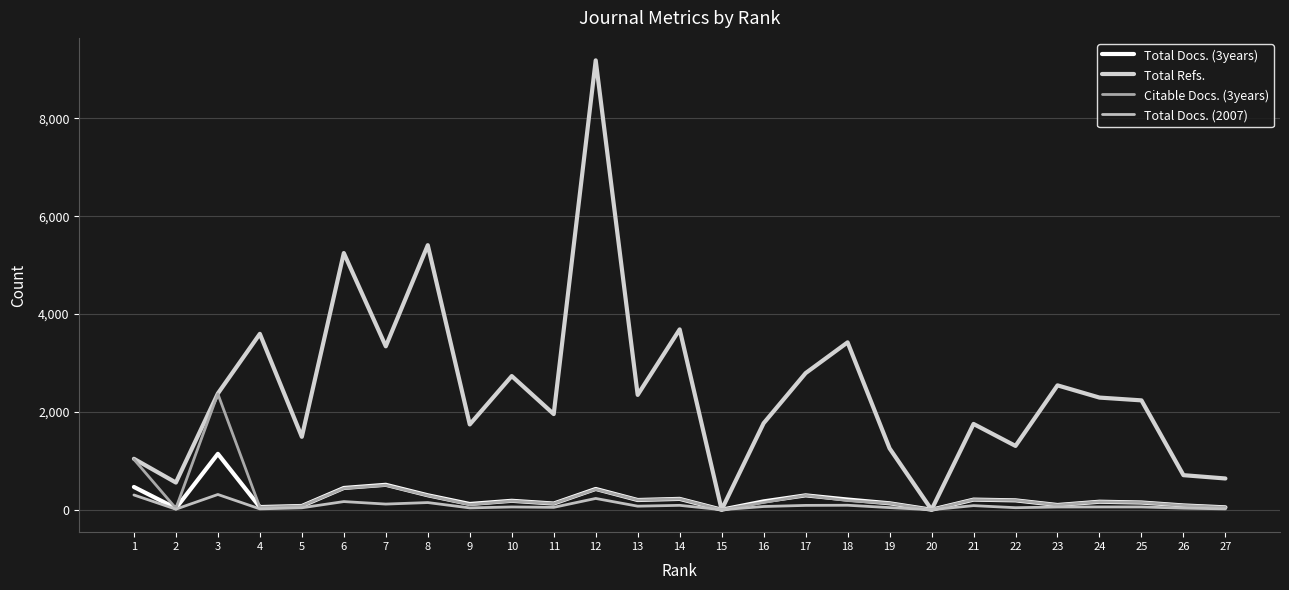

What are all the series names shown in the legend?

Total Docs. (3years), Total Refs., Citable Docs. (3years), Total Docs. (2007)